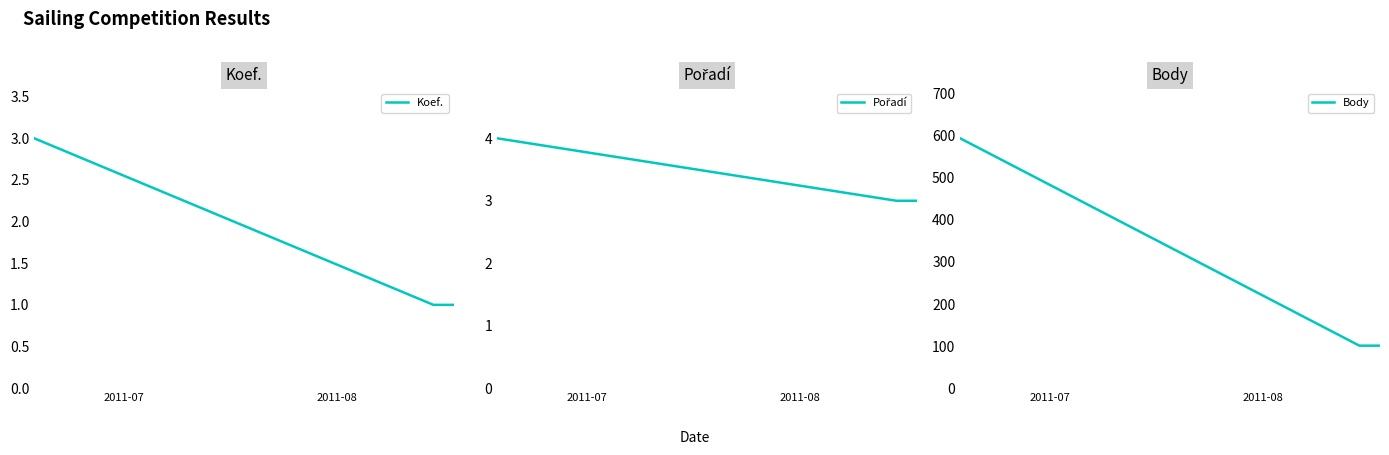

What is the difference between the Pořadí values at 2011-08 and 2011-07?

1